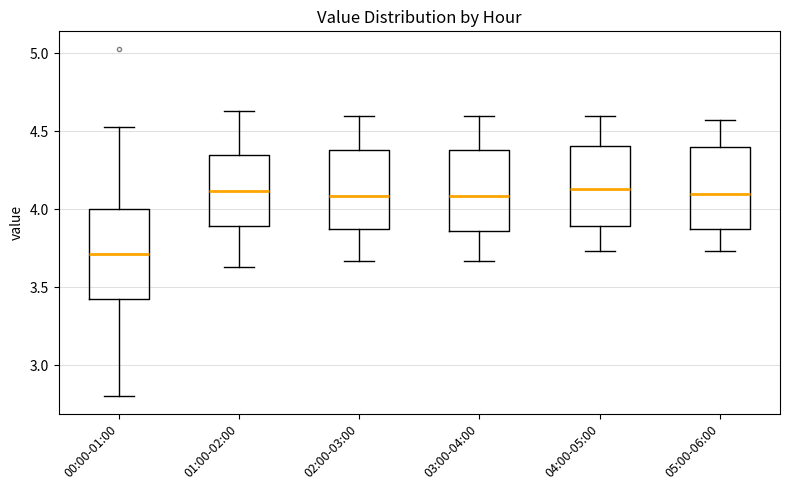

Reading left to right, read every box against the y-axis: the position of its median line, the range the box covers, and the ends of its whiskers. The values are not printed on the chart, so give them approximately, as read against the axis.

00:00-01:00: median 3.70, box 3.40 to 4.00, whiskers 2.80 to 4.55
01:00-02:00: median 4.10, box 3.90 to 4.35, whiskers 3.65 to 4.65
02:00-03:00: median 4.10, box 3.85 to 4.40, whiskers 3.65 to 4.60
03:00-04:00: median 4.10, box 3.85 to 4.40, whiskers 3.65 to 4.60
04:00-05:00: median 4.15, box 3.90 to 4.40, whiskers 3.75 to 4.60
05:00-06:00: median 4.10, box 3.85 to 4.40, whiskers 3.75 to 4.55